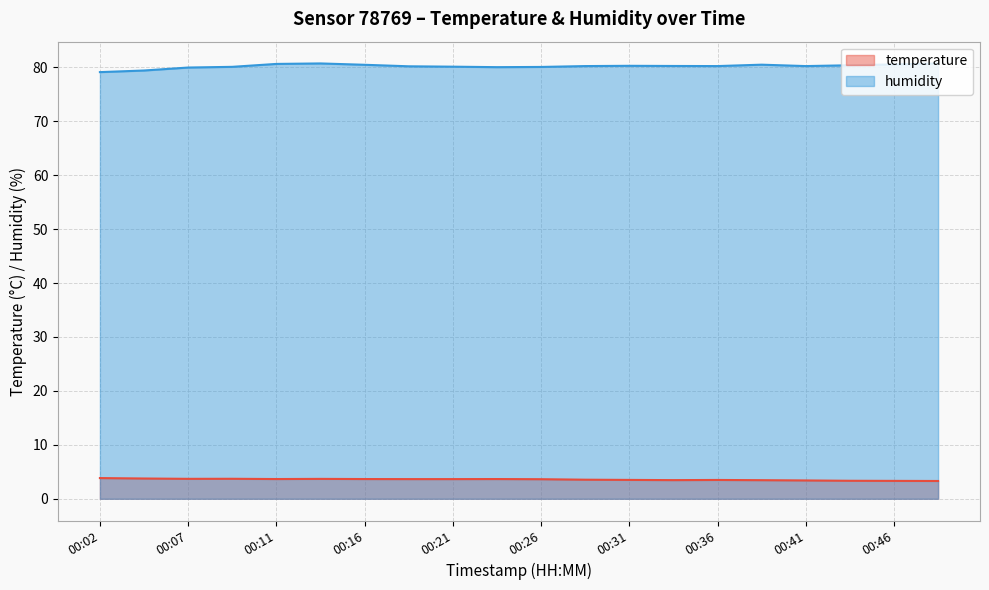

What is the value of the humidity point at the 20th from the left?

80.7